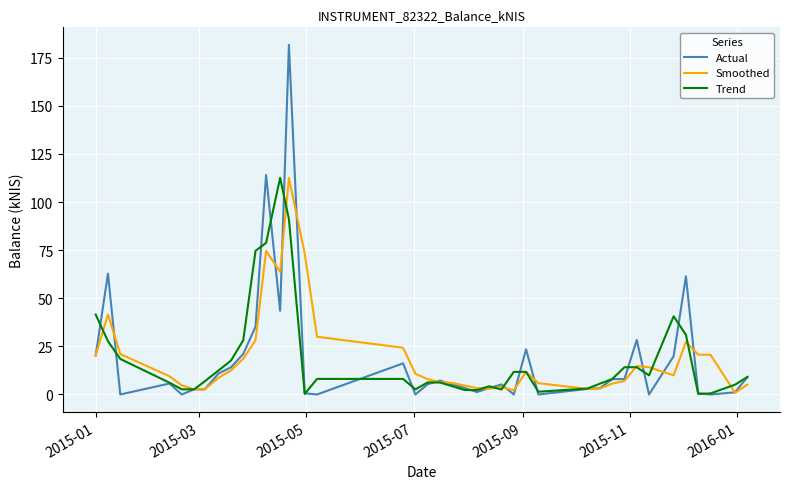

Which series has the widest spread of values?

Actual